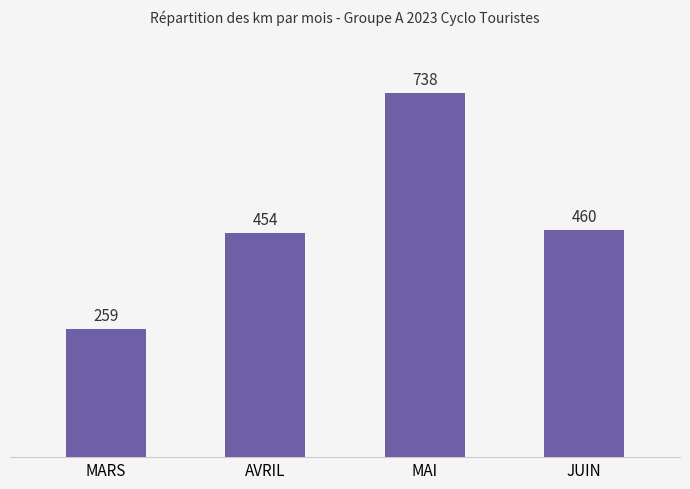

Rank the categories by value from highest to lowest.

MAI, JUIN, AVRIL, MARS